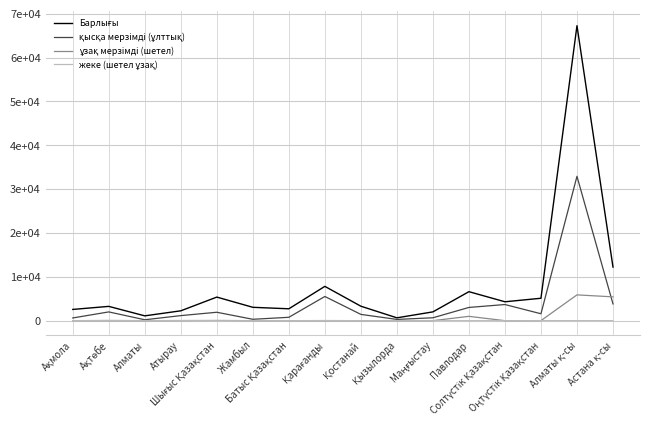

The value of ұзақ мерзімді (шетел) at Маңғыстау is -2075.0. True or false?

False